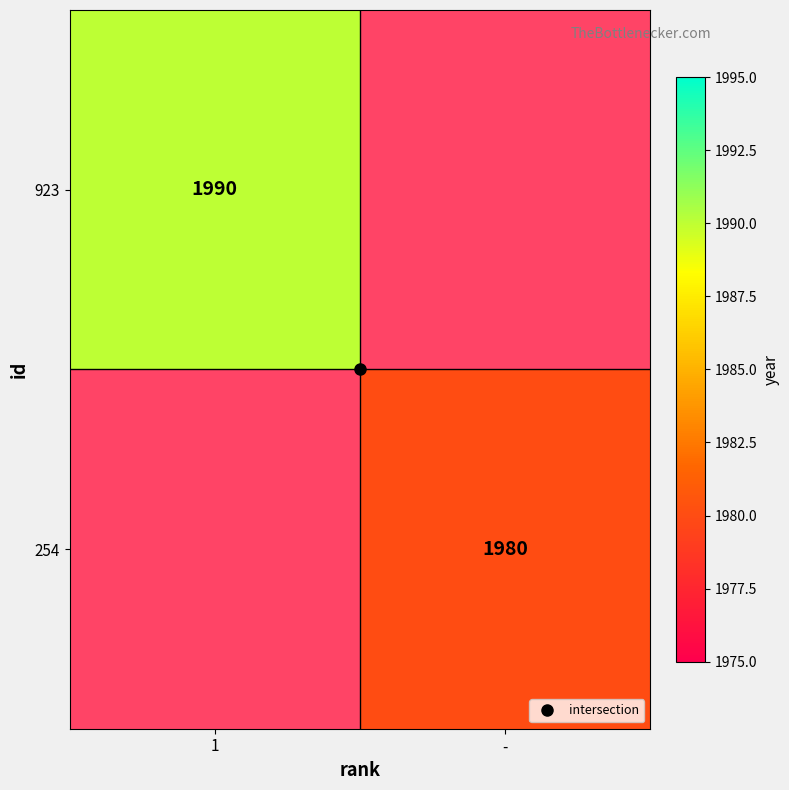

Which series has the widest spread of values?

923